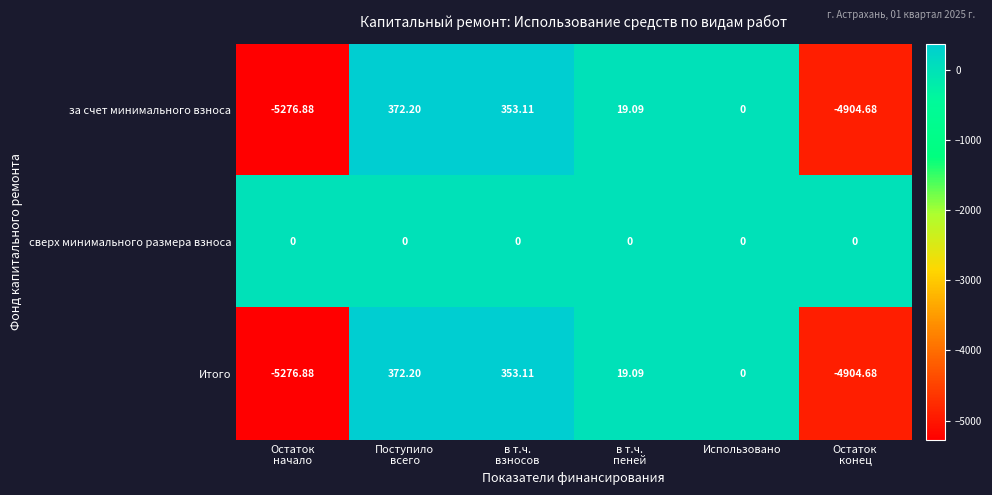

Which category has the highest value across all series?

Поступило
всего